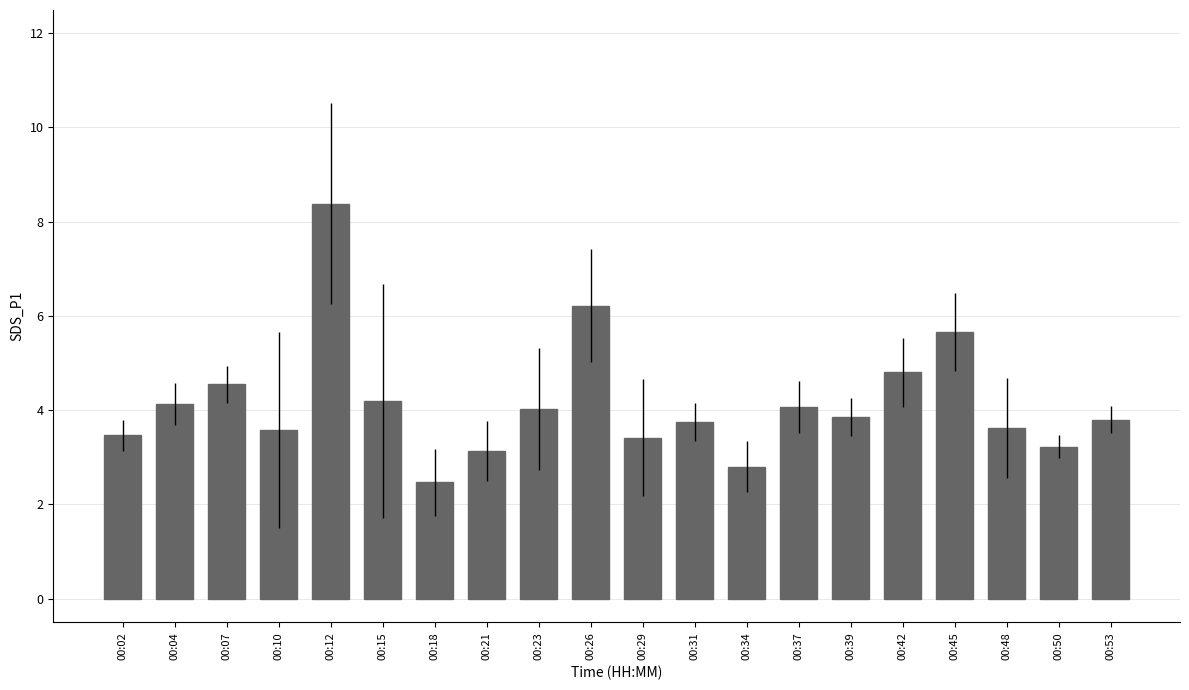

The chart shows a value of 3.6 at 00:48. True or false?

True